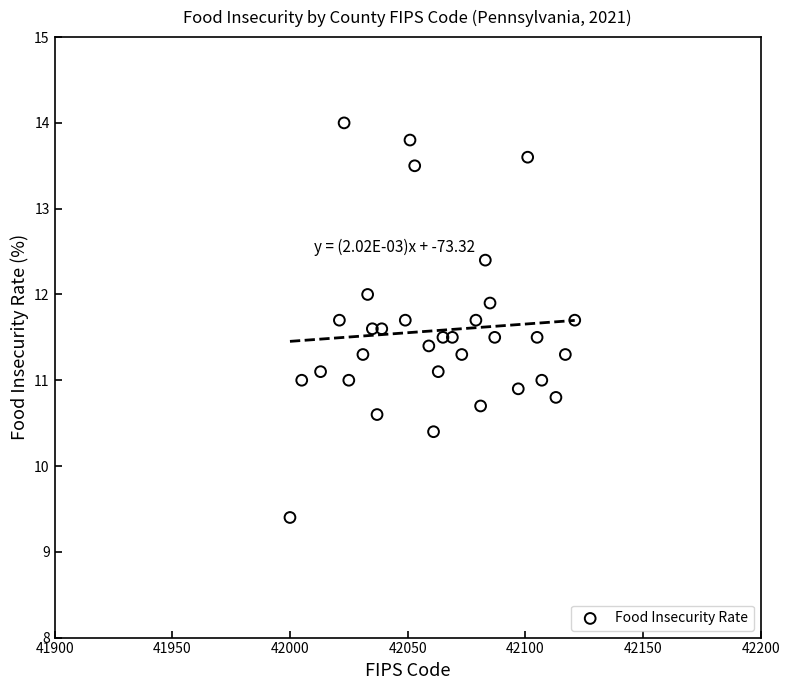

What is the range of Y values (max minus min)?

4.6